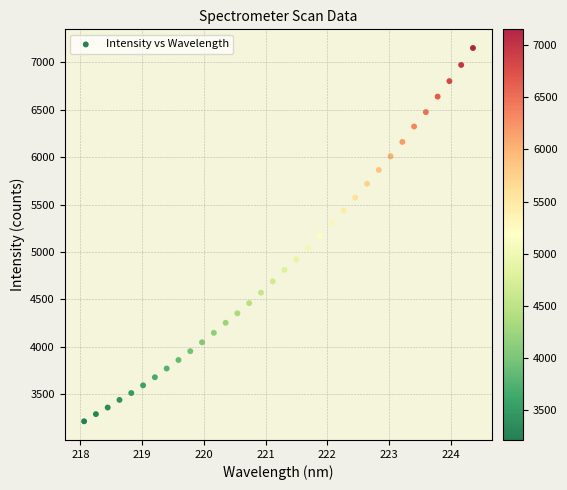

What is the range of Y values (max minus min)?

3933.6